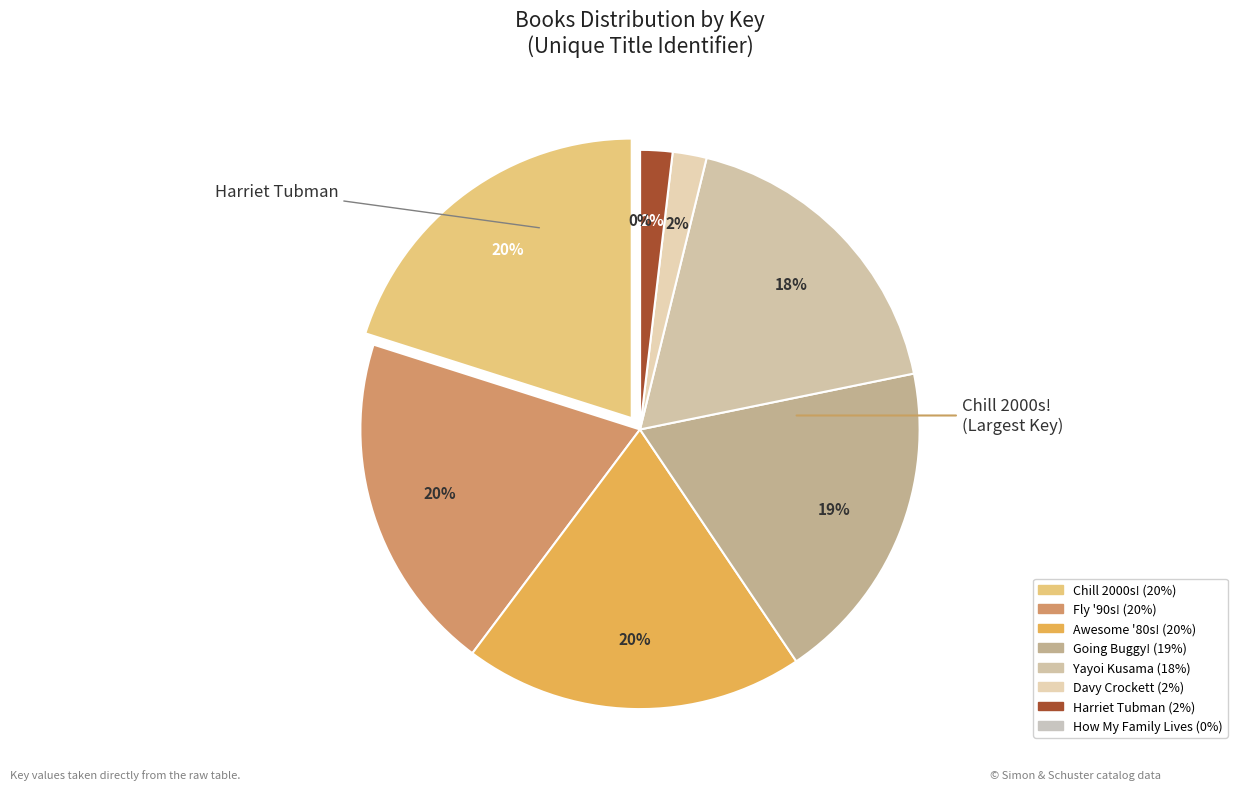

What is the largest slice in the pie chart?

Flashback to the . . . Chill 2000s!